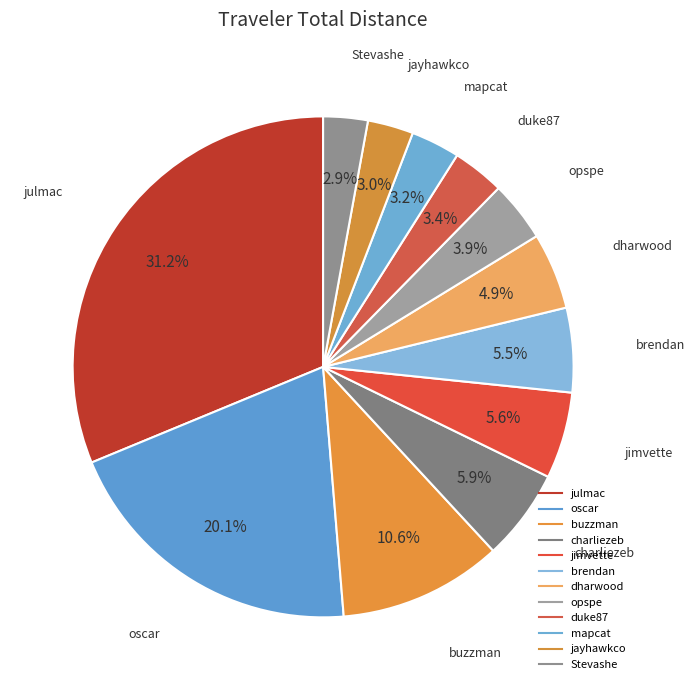

What percentage is the oscar slice, to the nearest percent?

20%